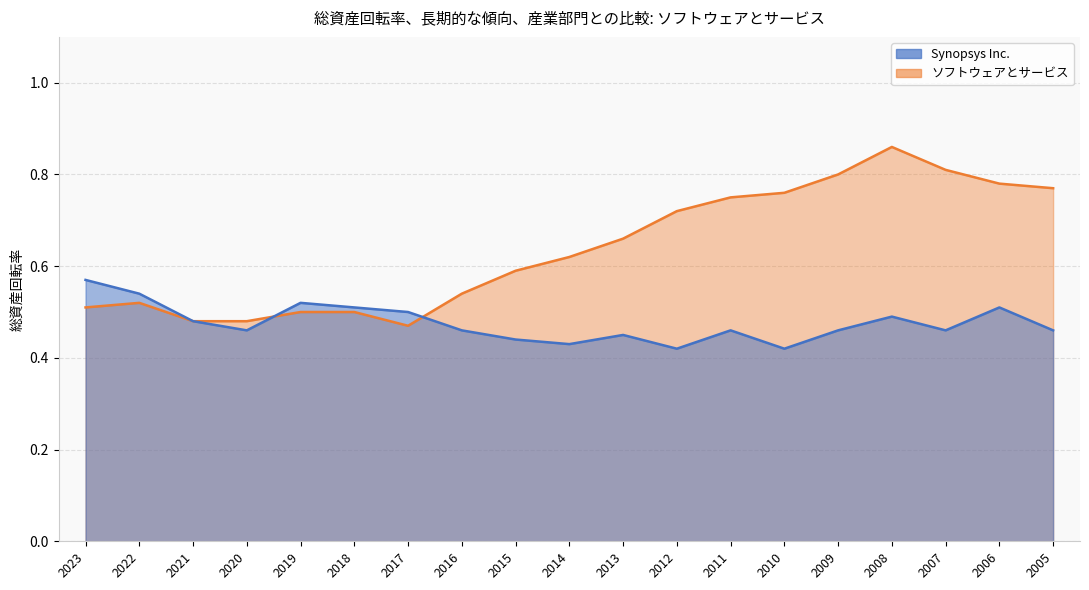

How many lines are shown in the chart?

2